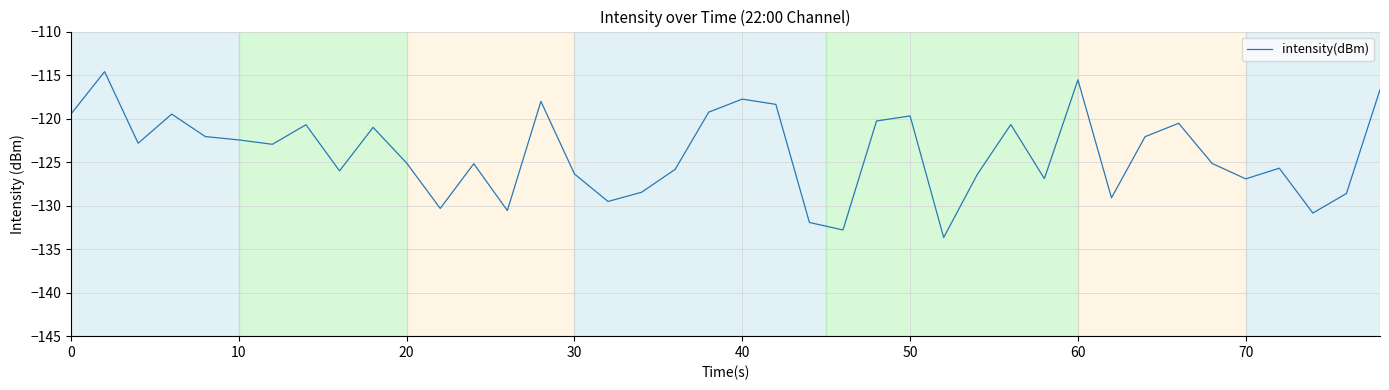

What is the difference between the maximum and minimum values?

19.1